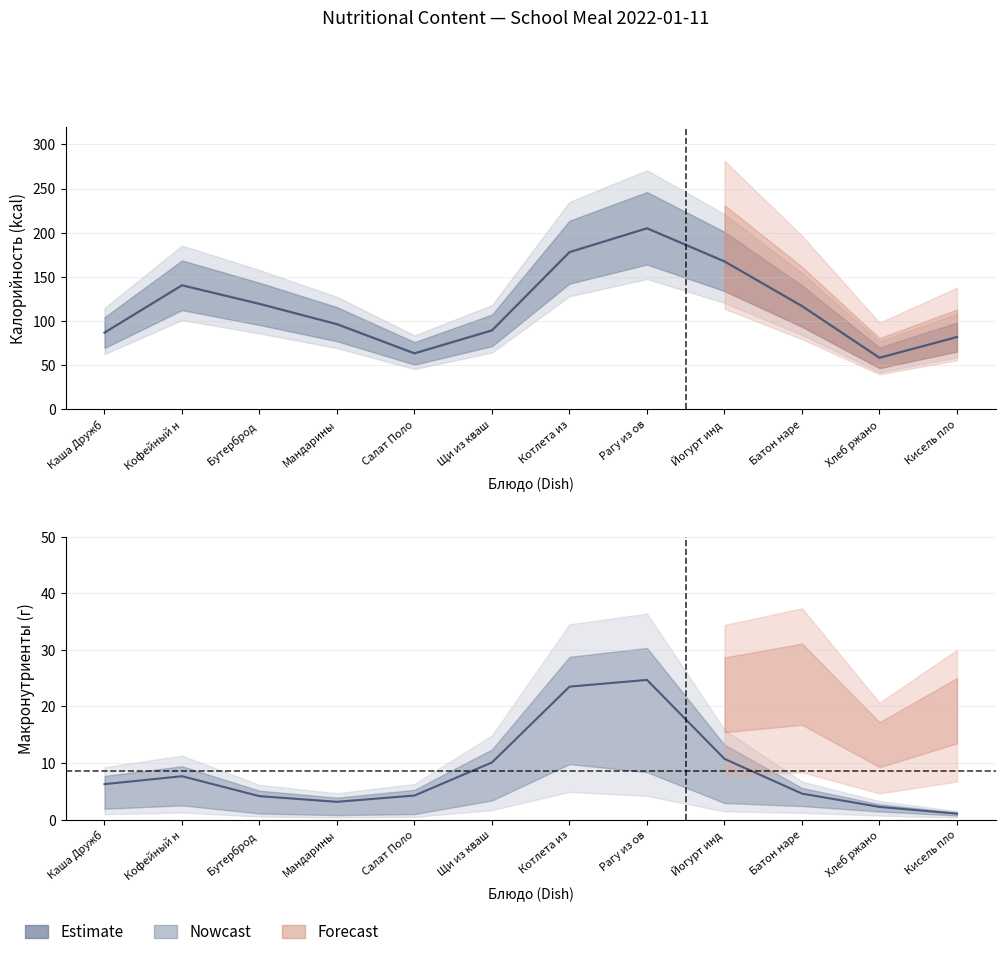

At how many categories does at least one series exceed 88?

8